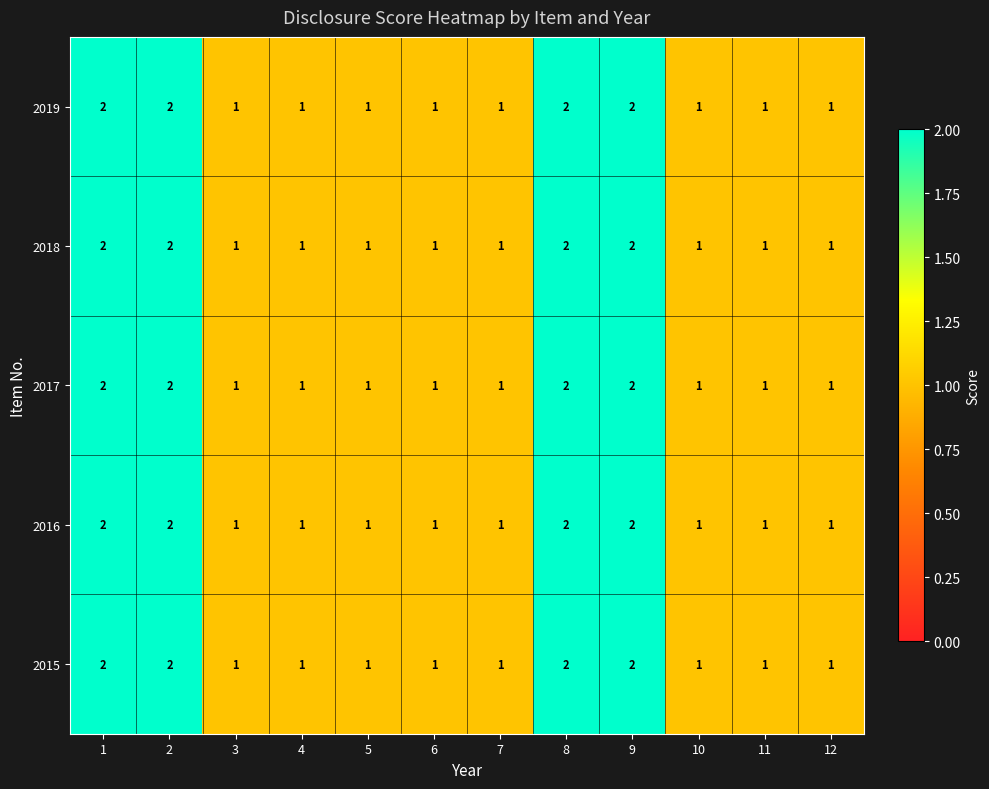

How many 2017 values are between 1 and 2?

12